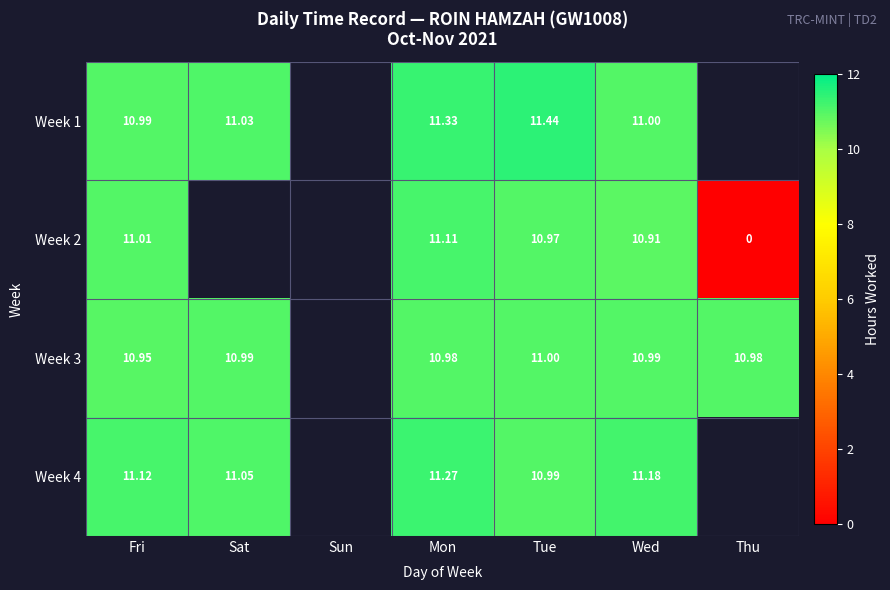

Is the value of Week 3 at Thu greater than the value of Week 4 at Tue?

No